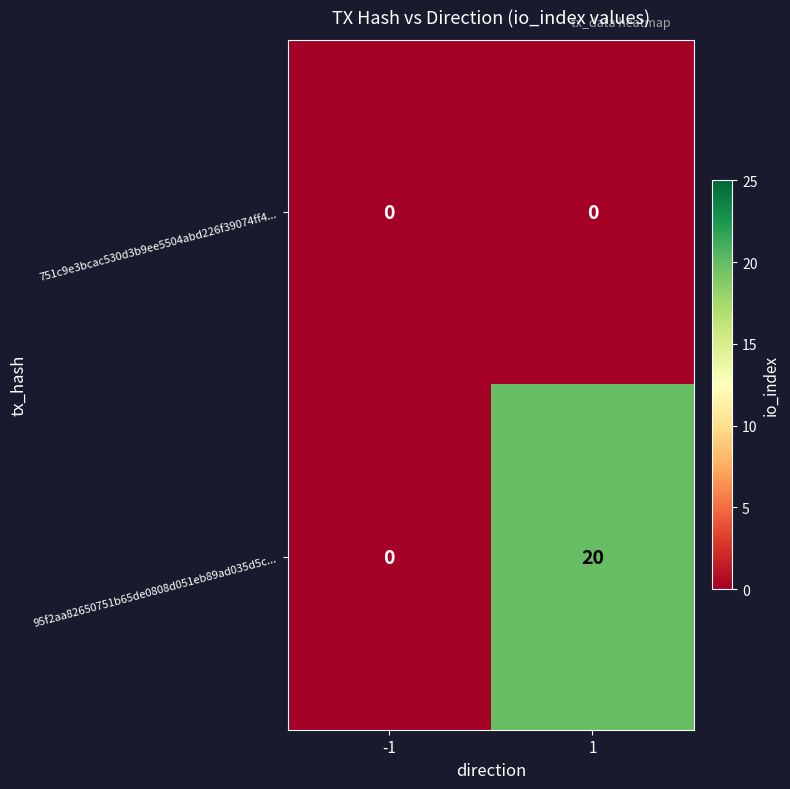

Which series has the largest total across all categories?

95f2aa82650751b65de0808d051eb89ad035d5c...